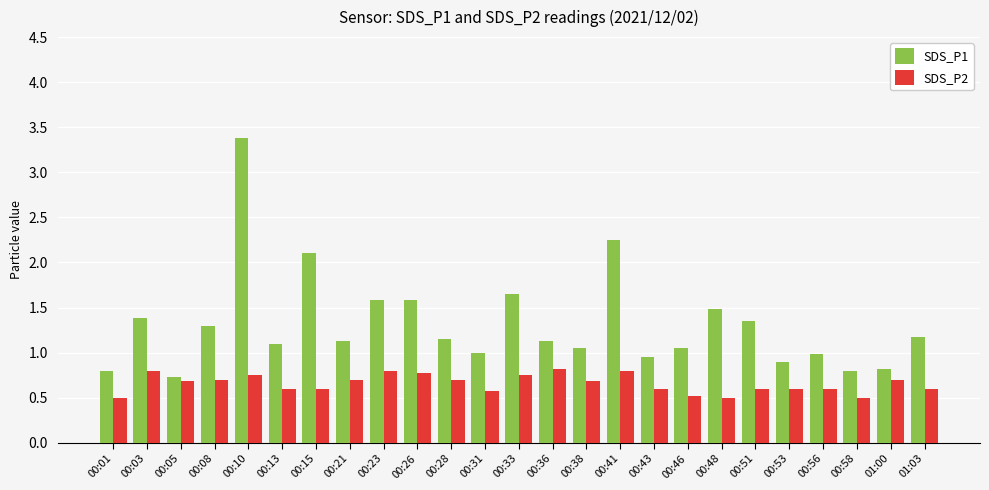

What is the smallest value displayed?

0.5